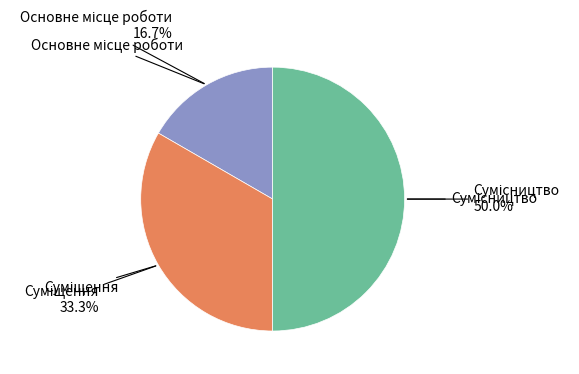

How many segments does this pie chart have?

3